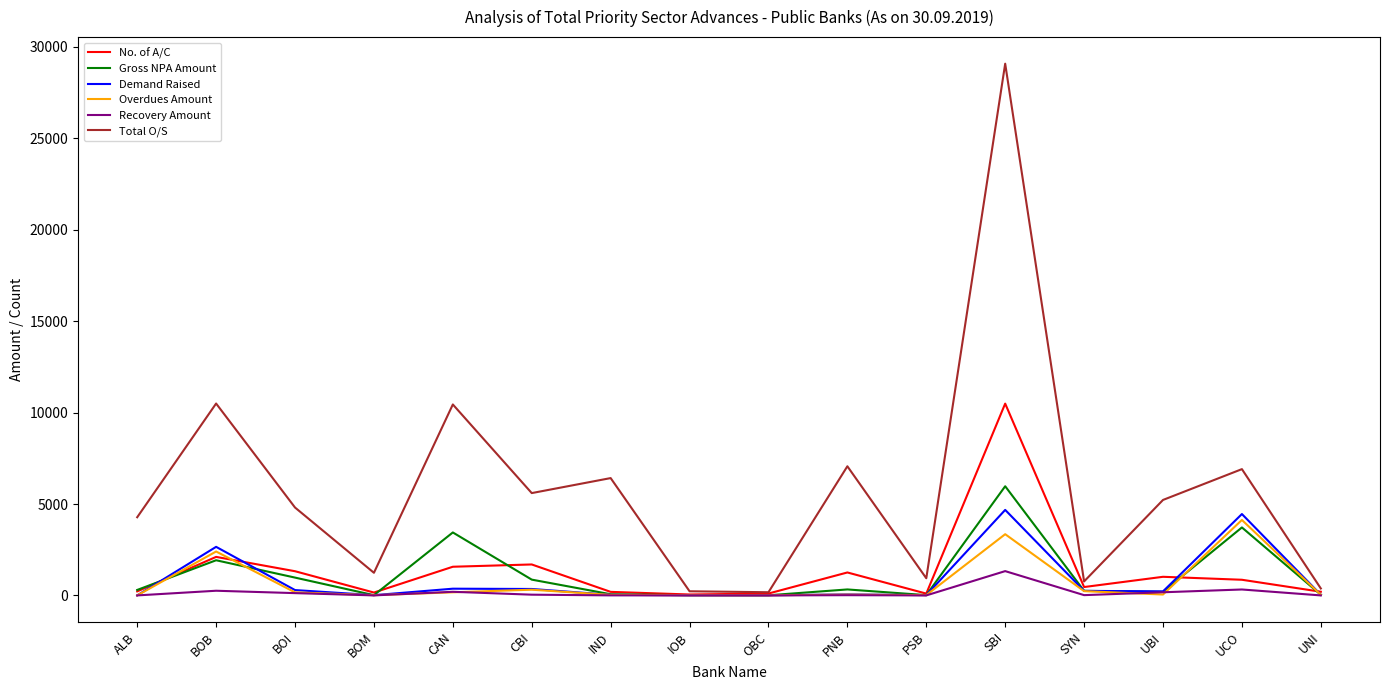

What is the total value across all series at SBI?

54901.3